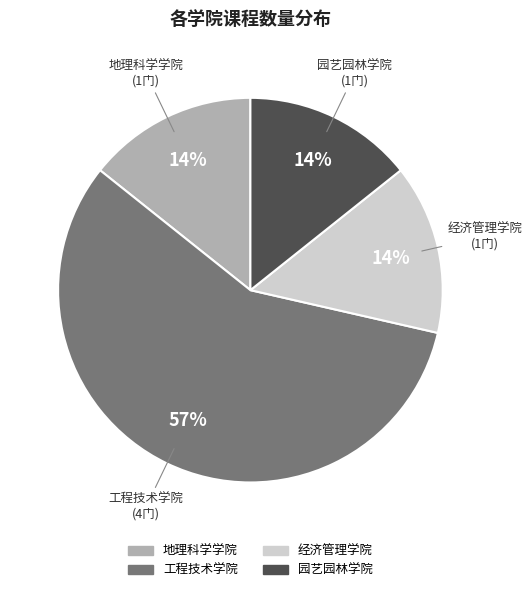

Count the number of slices in the pie.

4